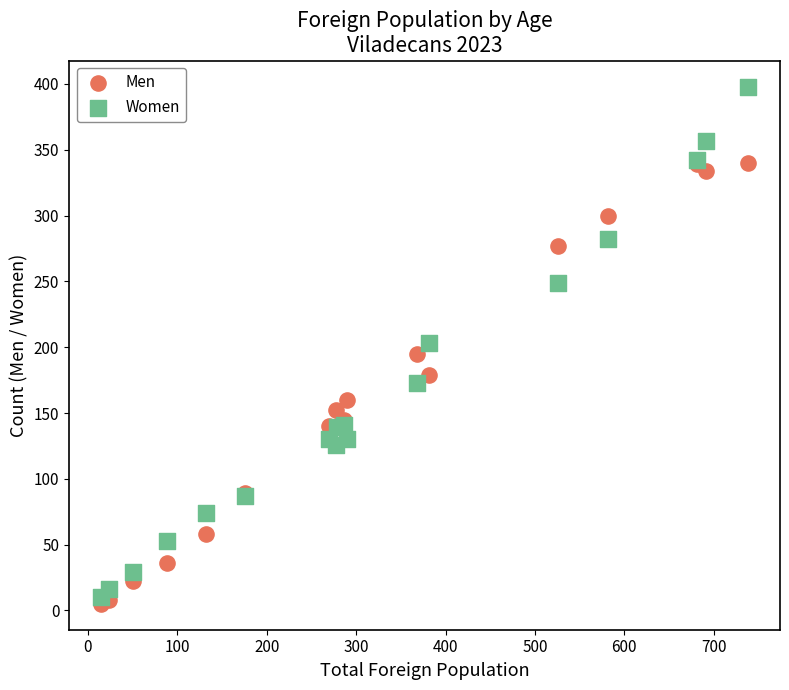

Which series reaches the maximum Y coordinate?

Women